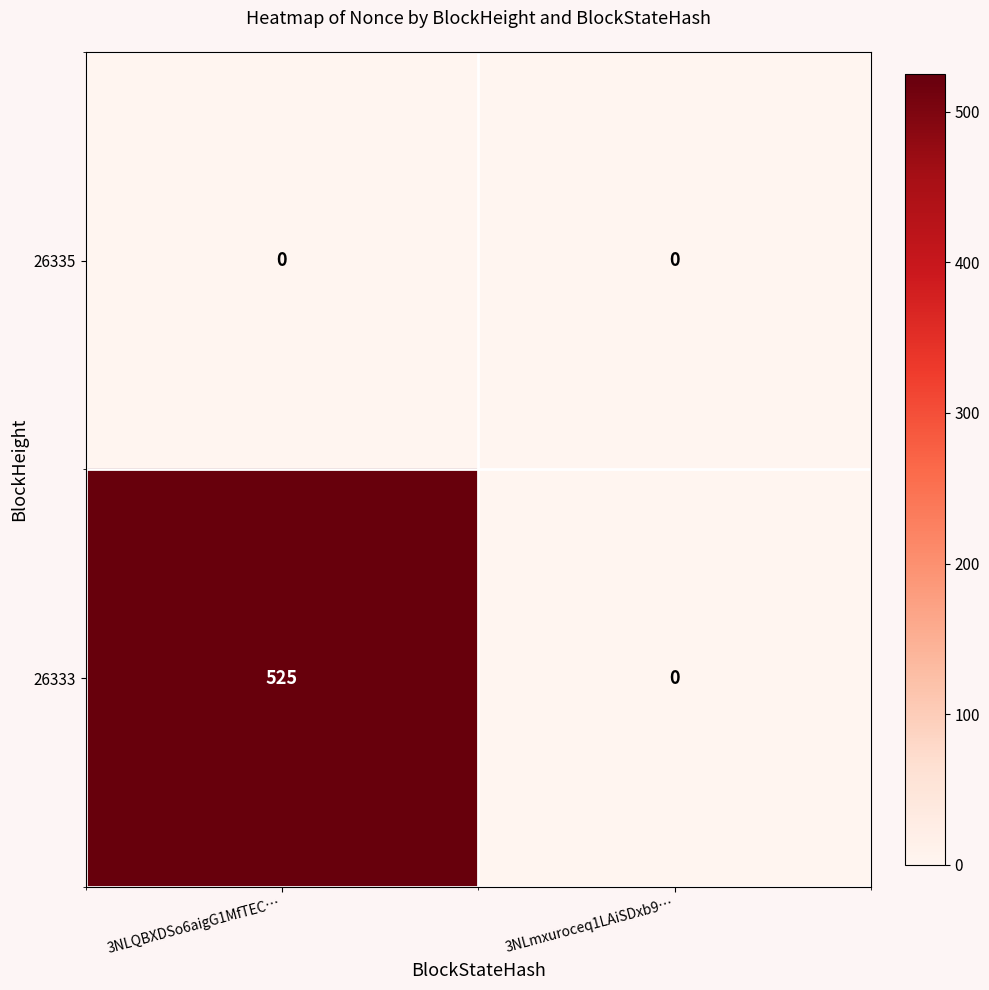

Which category has the highest value across all series?

3NLQBXDSo6aigG1MfTEC…